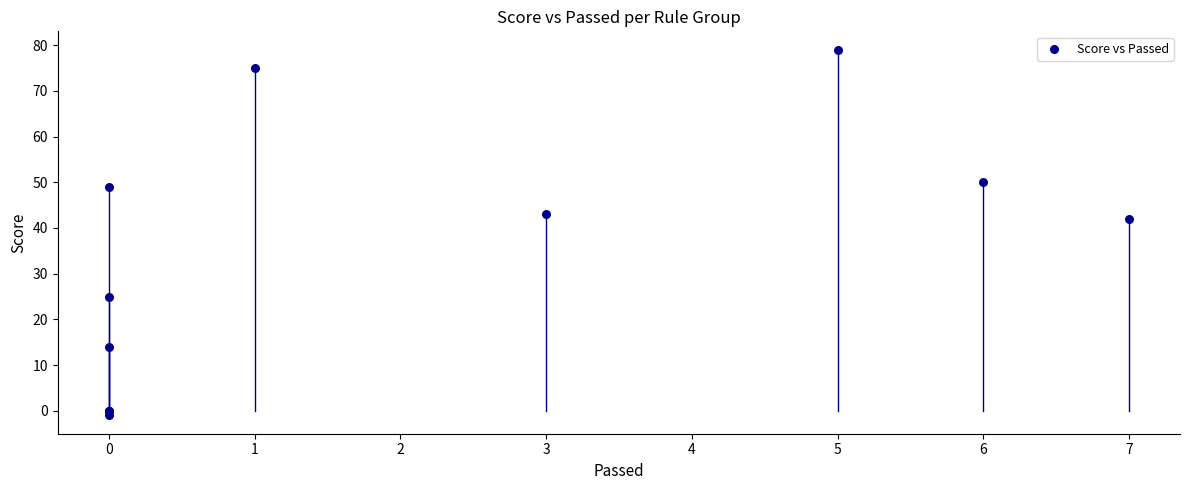

What Y value in the scatter plot is closest to 39?

42